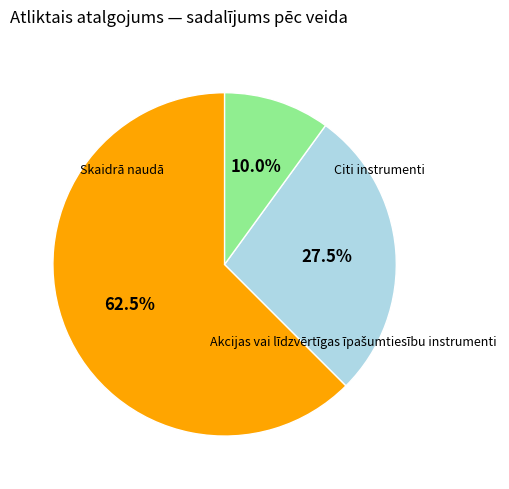

Does any single category account for the majority?

Yes